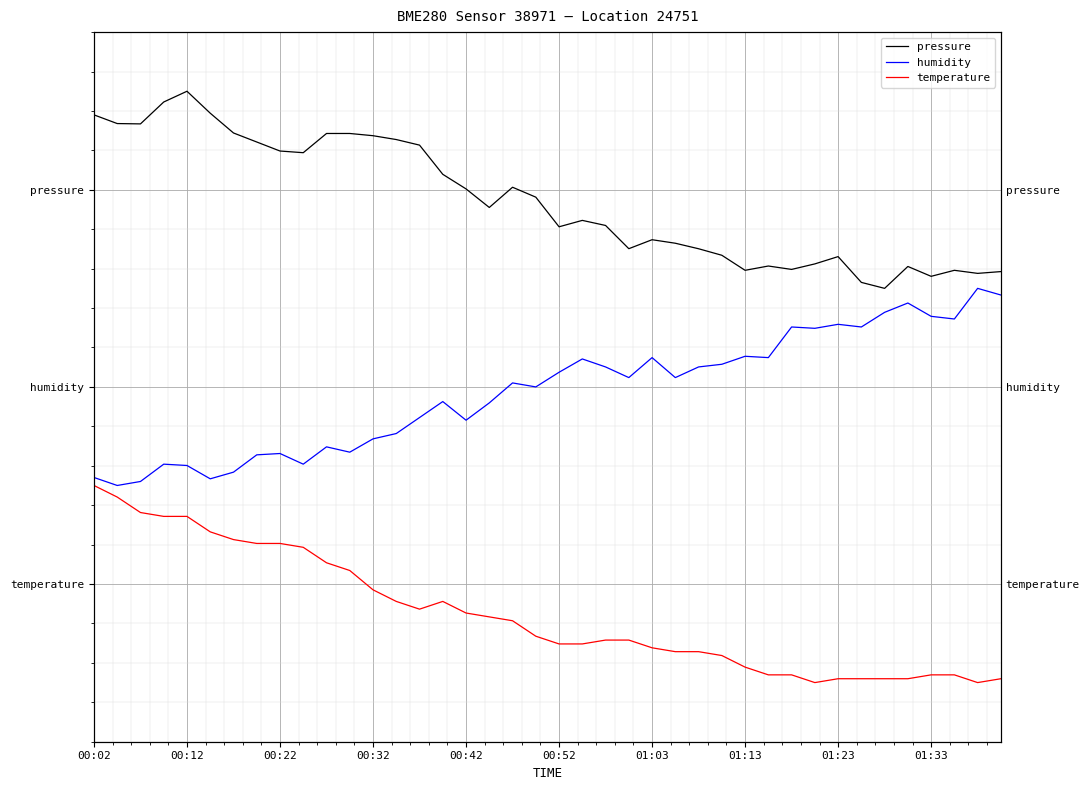

True or false: humidity has more than 1 points higher than both neighbors.

True